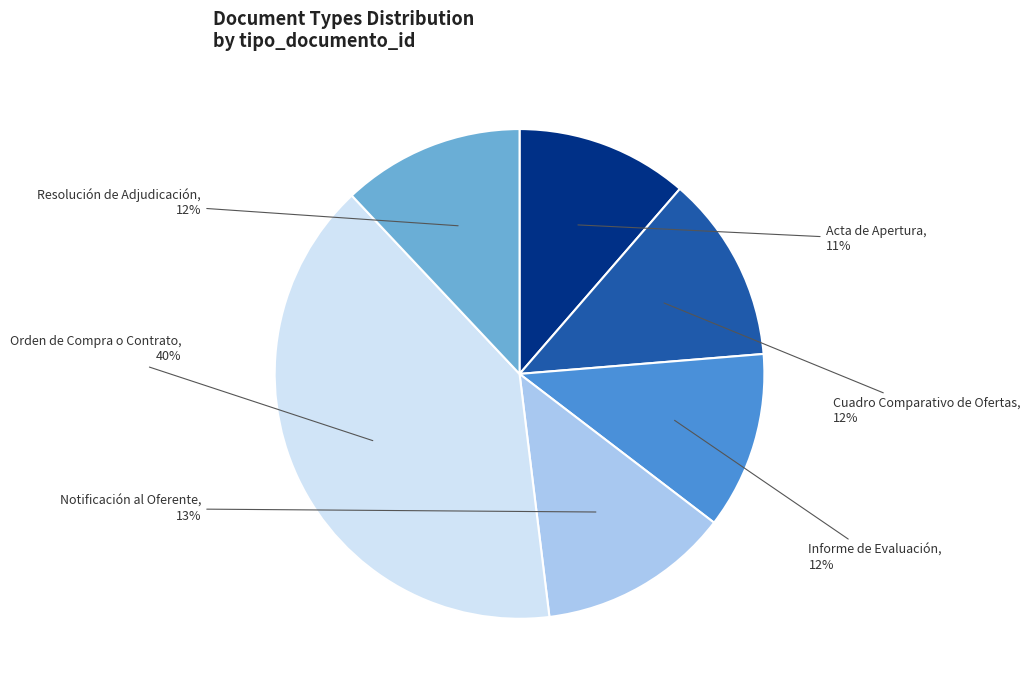

How many segments does this pie chart have?

6